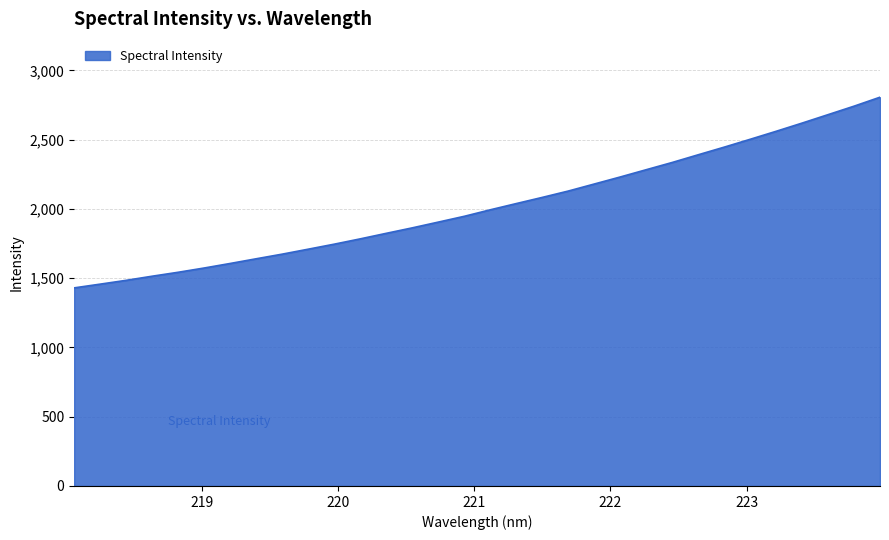

What is the greatest value displayed?

2806.0